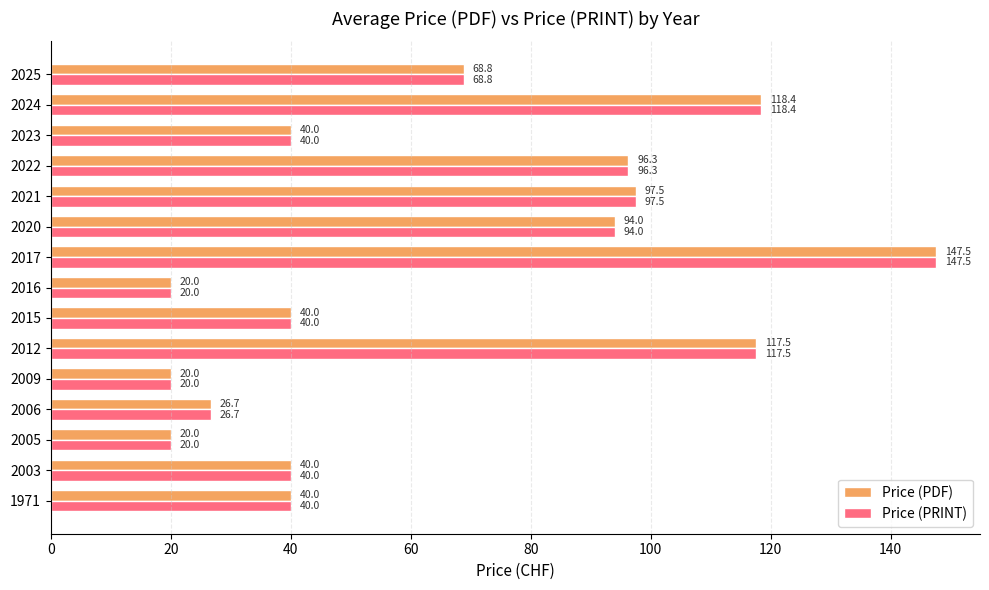

The Price (PRINT) series shows 96.3 at 2022. True or false?

True